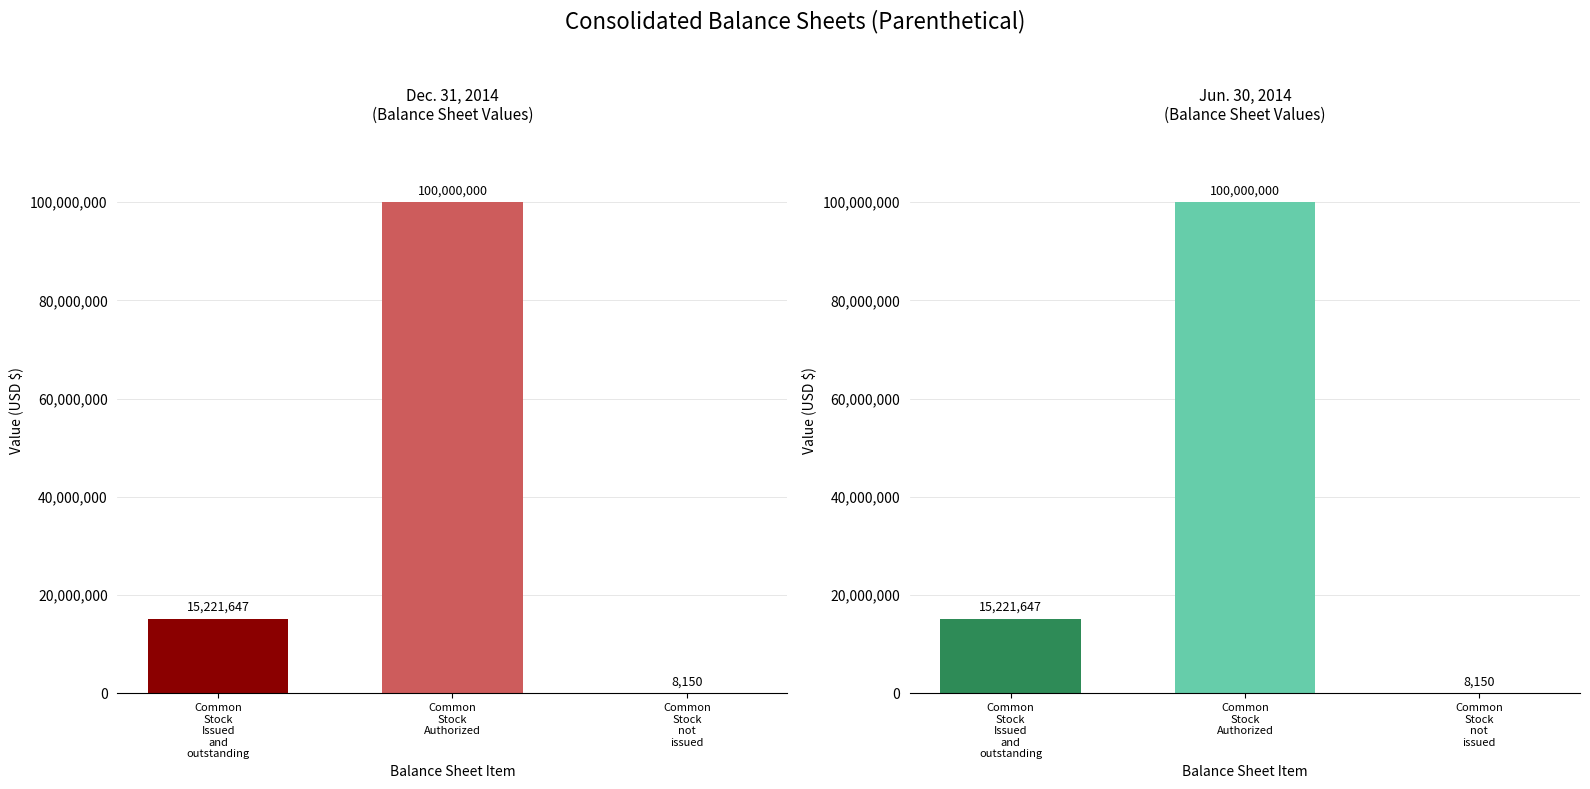

What is the difference between the second highest and minimum values in the Jun. 30, 2014 series?

15213497